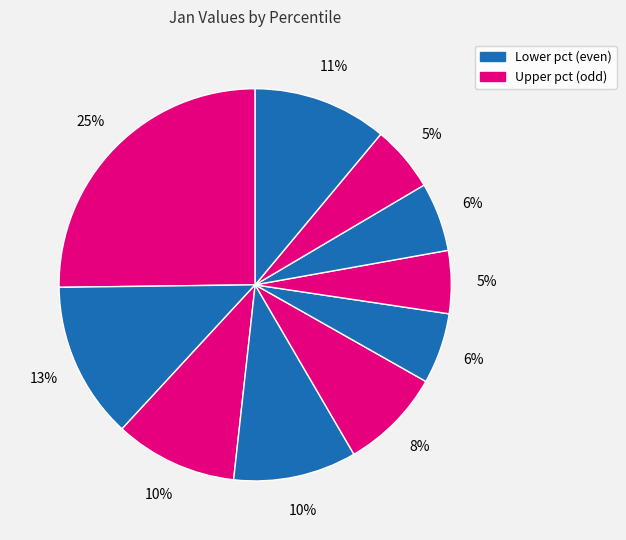

How many slices are in this pie chart?

10